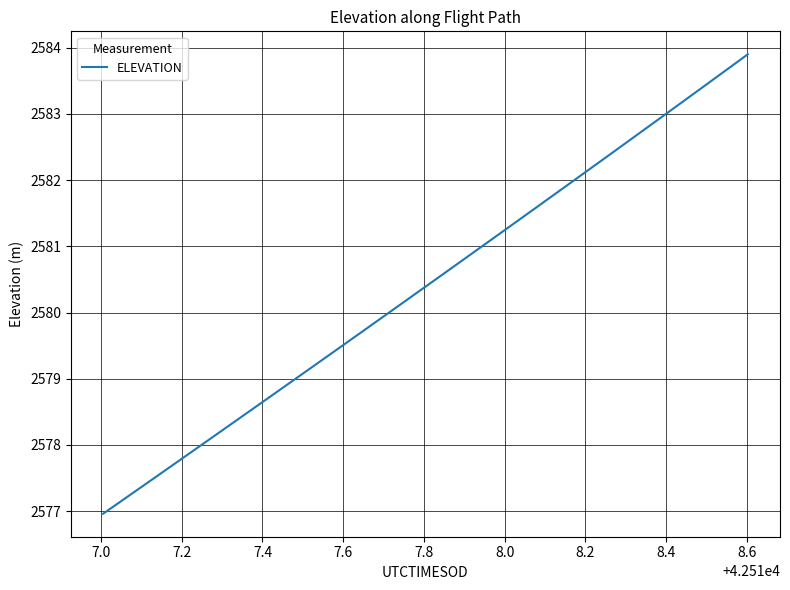

What is the greatest value displayed?

2583.9